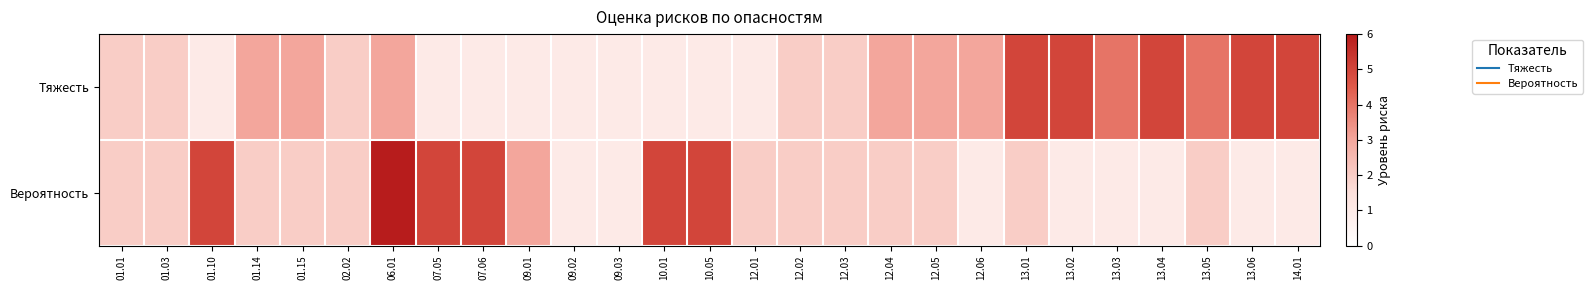

Reading right to left, what are all the values shown in this chart?

Тяжесть: 14.01=5	13.06=5	13.05=4	13.04=5	13.03=4	13.02=5	13.01=5	12.06=3	12.05=3	12.04=3	12.03=2	12.02=2	12.01=1	10.05=1	10.01=1	09.03=1	09.02=1	09.01=1	07.06=1	07.05=1	06.01=3	02.02=2	01.15=3	01.14=3	01.10=1	01.03=2	01.01=2
Вероятность: 14.01=1	13.06=1	13.05=2	13.04=1	13.03=1	13.02=1	13.01=2	12.06=1	12.05=2	12.04=2	12.03=2	12.02=2	12.01=2	10.05=5	10.01=5	09.03=1	09.02=1	09.01=3	07.06=5	07.05=5	06.01=6	02.02=2	01.15=2	01.14=2	01.10=5	01.03=2	01.01=2